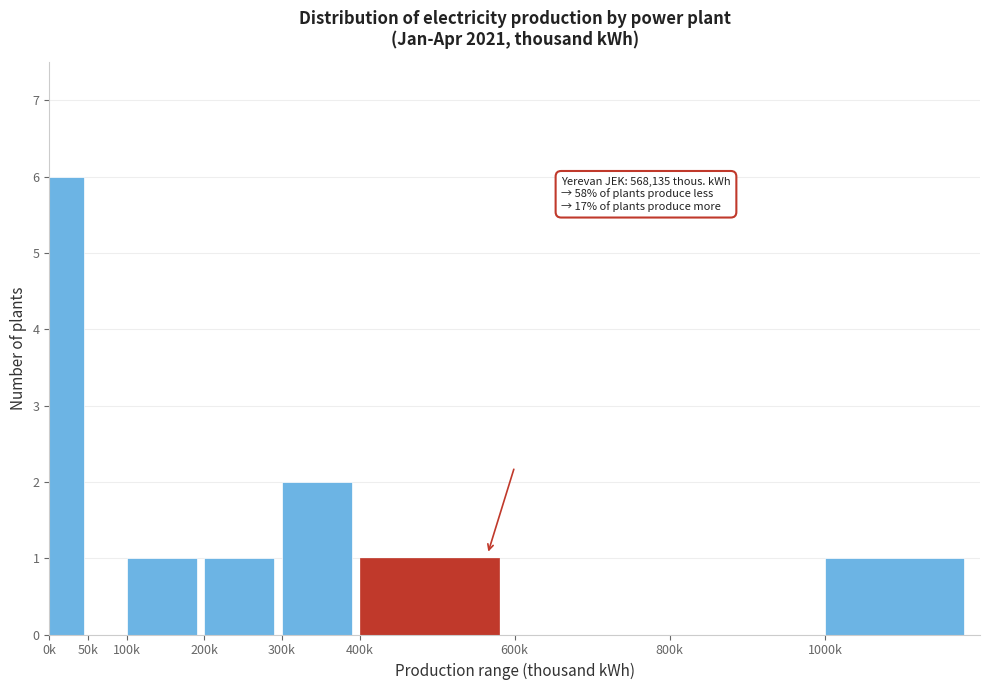

Reading left to right, what are all the values shown in this chart?

0k=6	50k=0	100k=1	200k=1	300k=2	400k=1	600k=0	800k=0	1000k=1